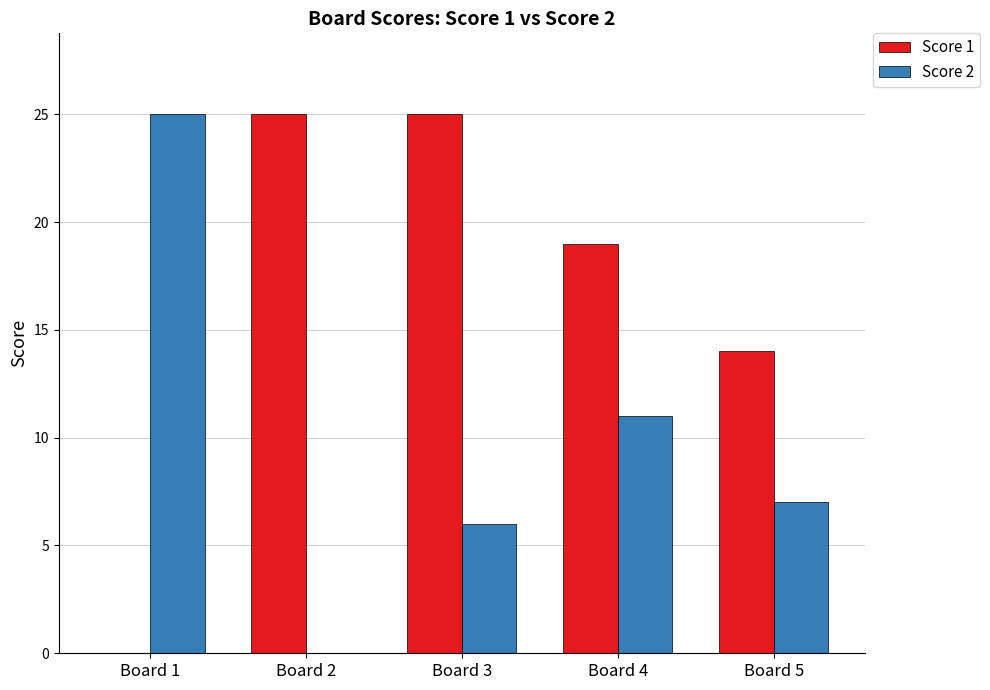

Is it true that Score 2 equals 17 at Board 4?

False